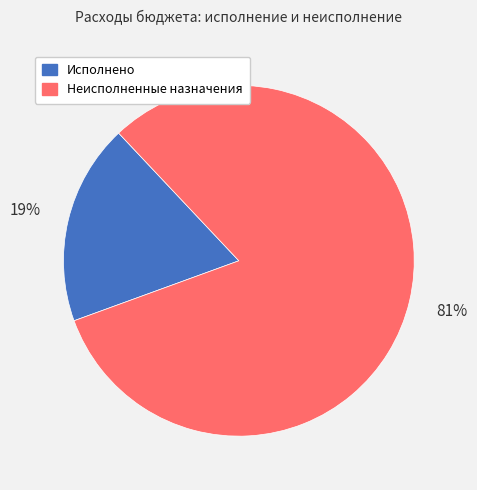

The Исполнено slice represents 19% of the pie. True or false?

True